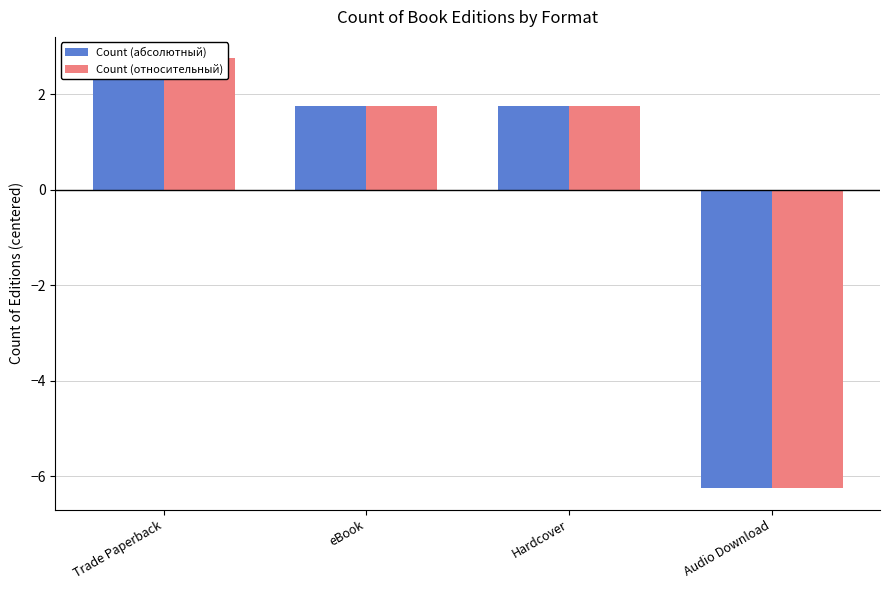

Which series has the widest spread of values?

Count (абсолютный)